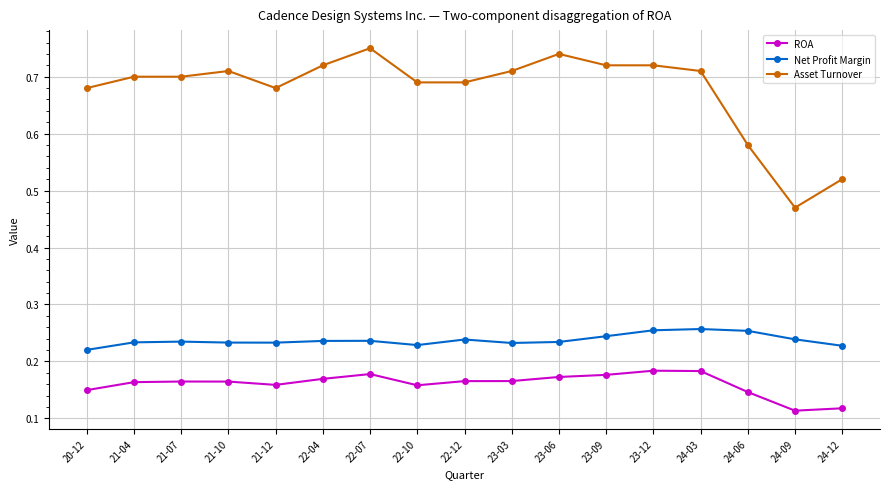

Rank the series by their maximum value, from lowest to highest.

ROA, Net Profit Margin, Asset Turnover